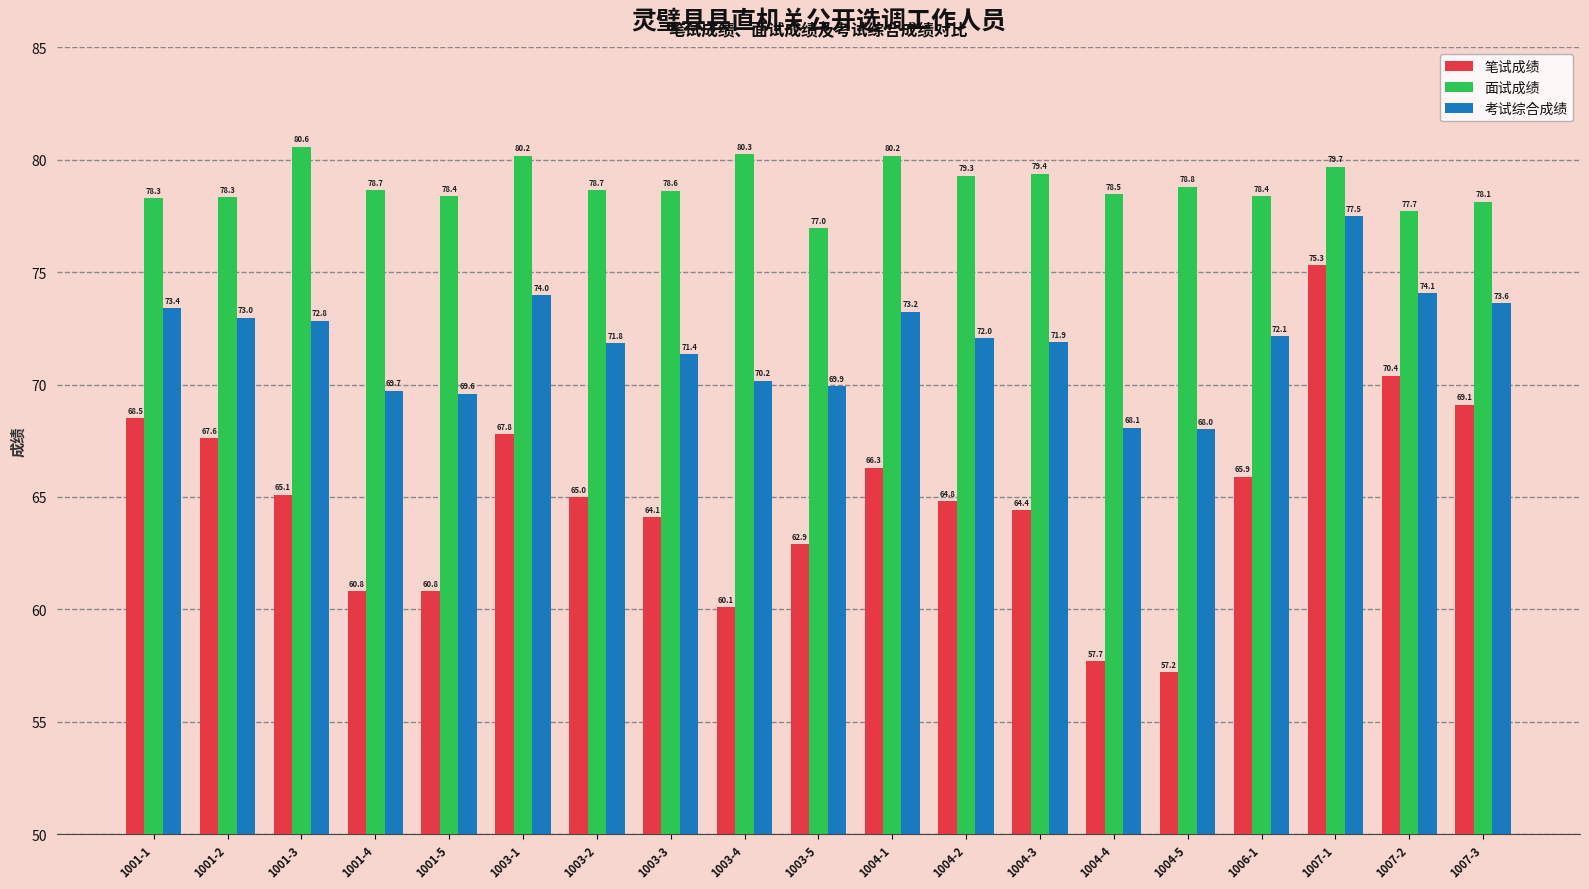

What position from the left is 1004-3?

13